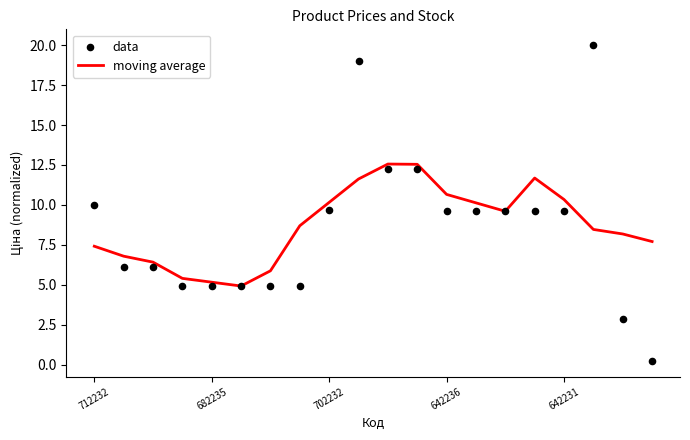

Is the value of moving average at 7 greater than the value of data at 19?

Yes